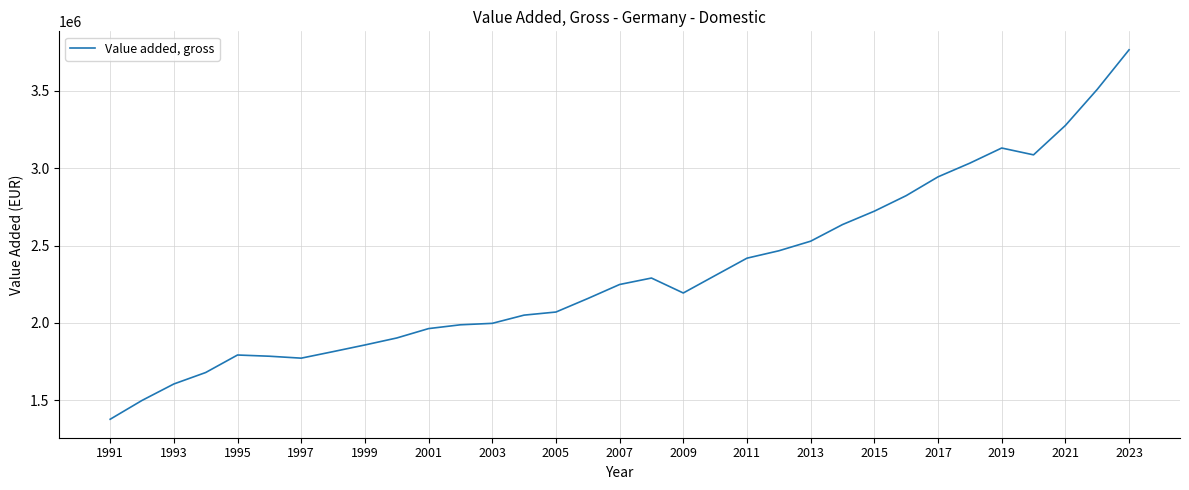

What is the maximum value shown in the chart?

3765810.0